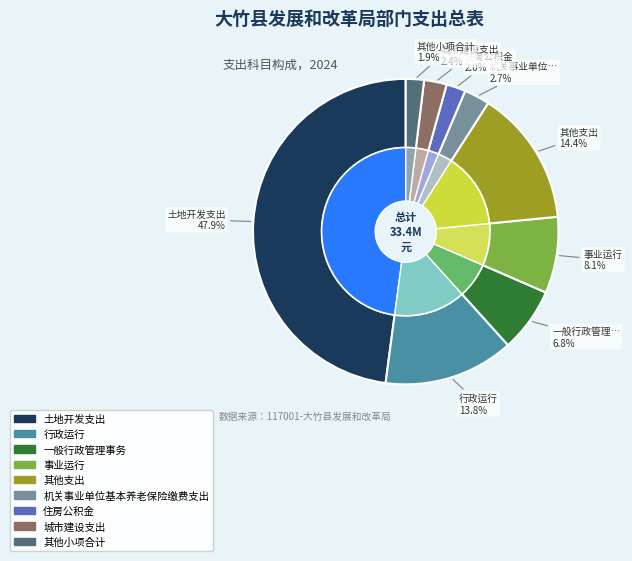

To the nearest percent, what portion does 其他支出 represent?

14%